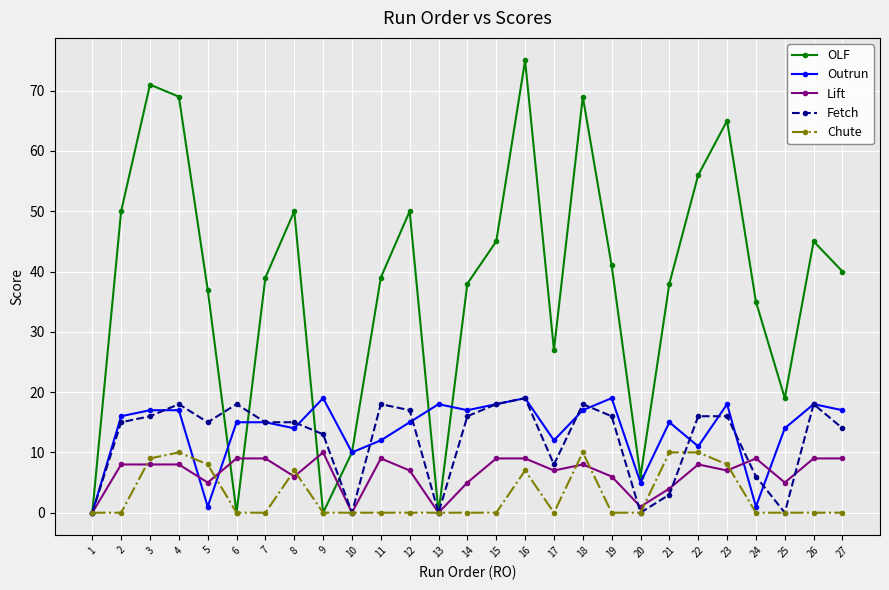

Which series changed the most between 13 and 17?

OLF